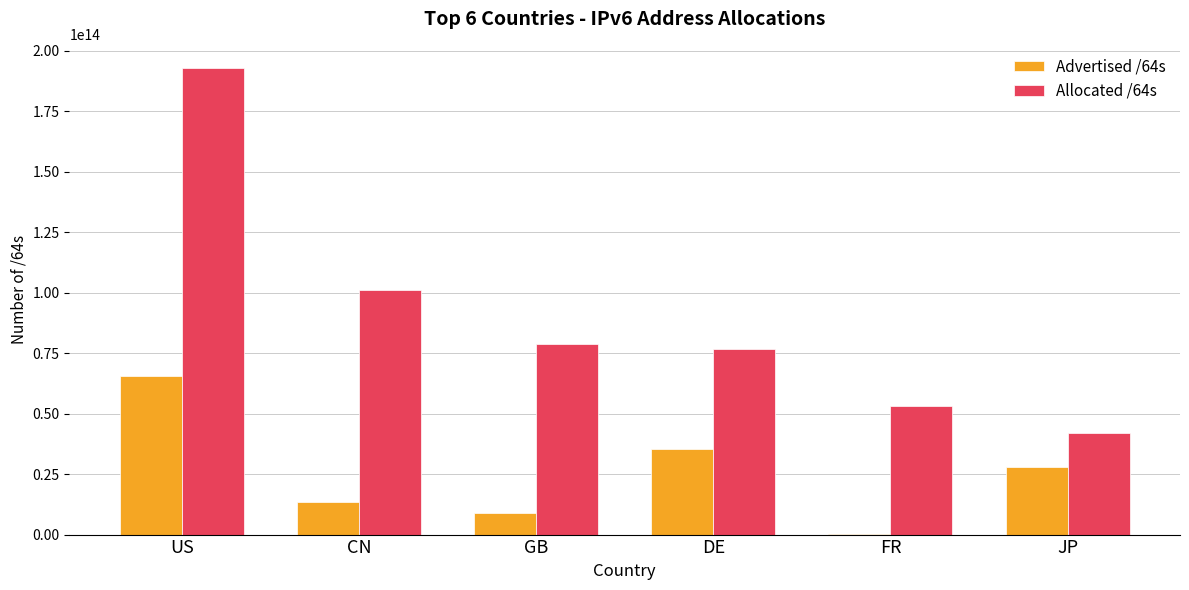

Which series changed the most between US and CN?

Allocated /64s